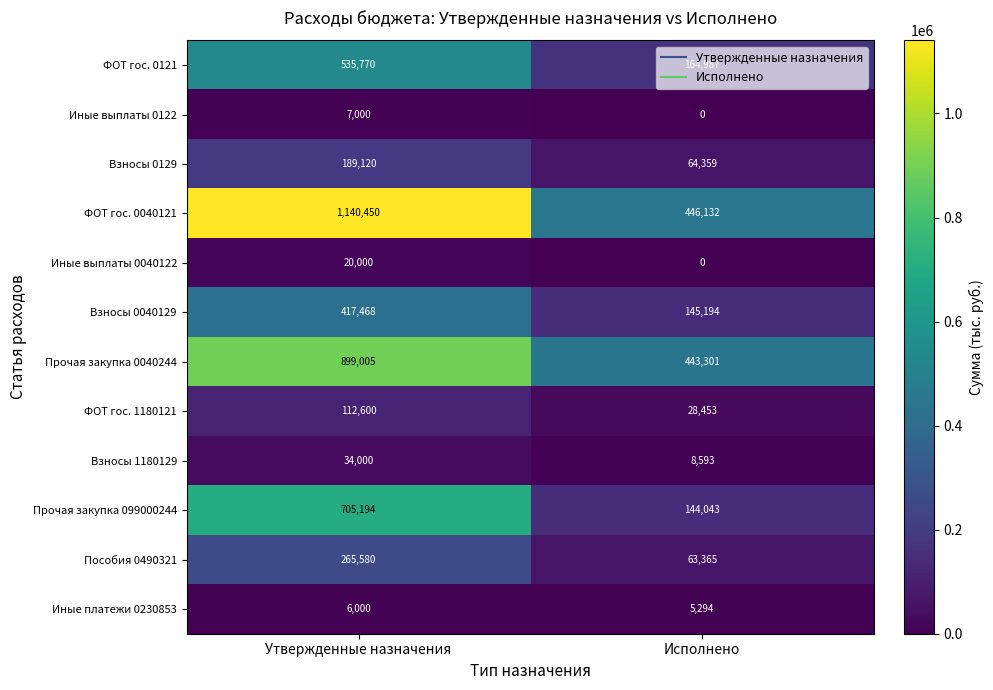

True or false: ФОТ гос. 0121 has a value of 263981 at Исполнено.

False